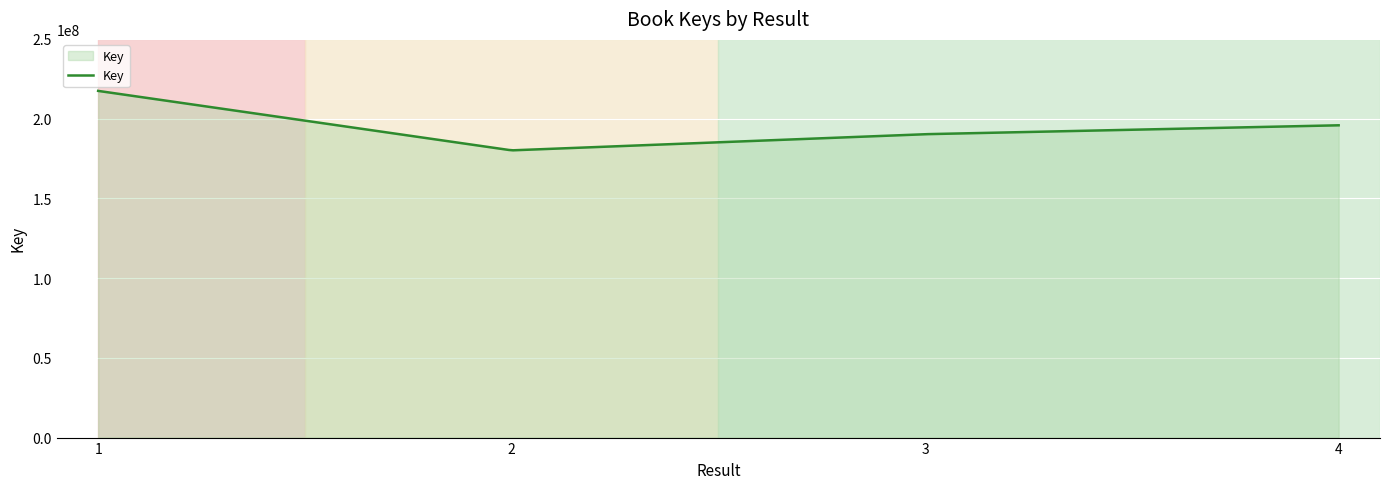

What is the smallest value displayed?

180144375.7